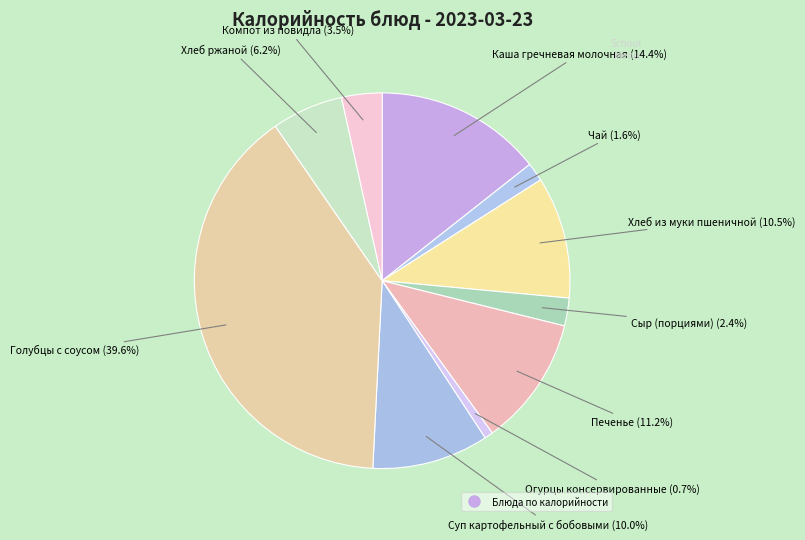

What is the smallest slice in the pie chart?

Огурцы консервированные